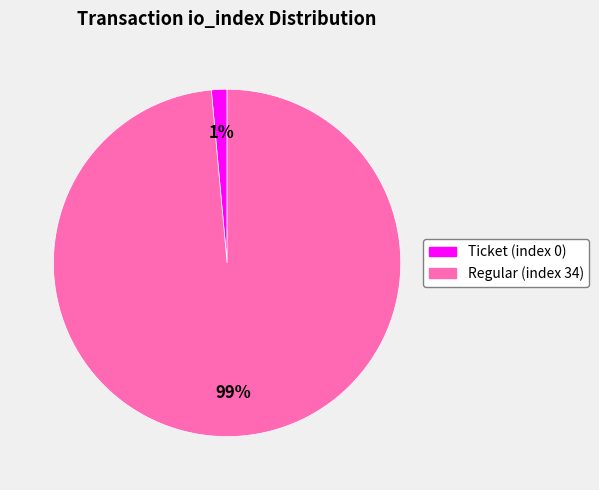

To the nearest percent, what is the average slice percentage?

50%